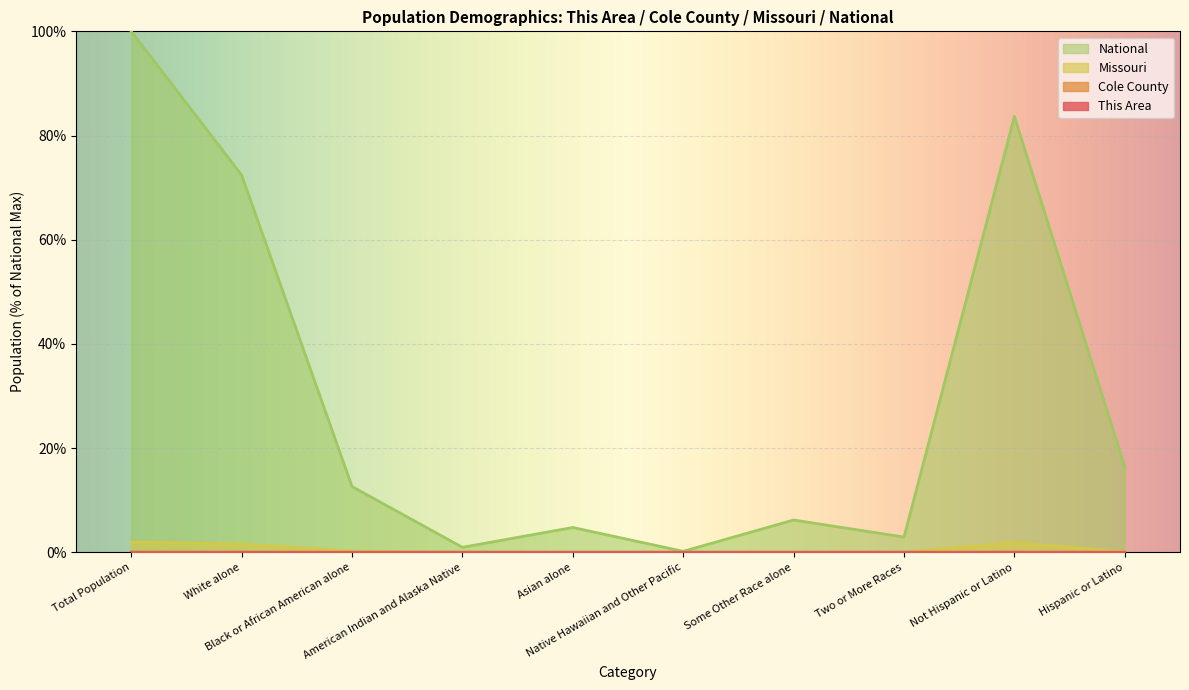

At which category does Cole County reach its first local peak?

Asian alone